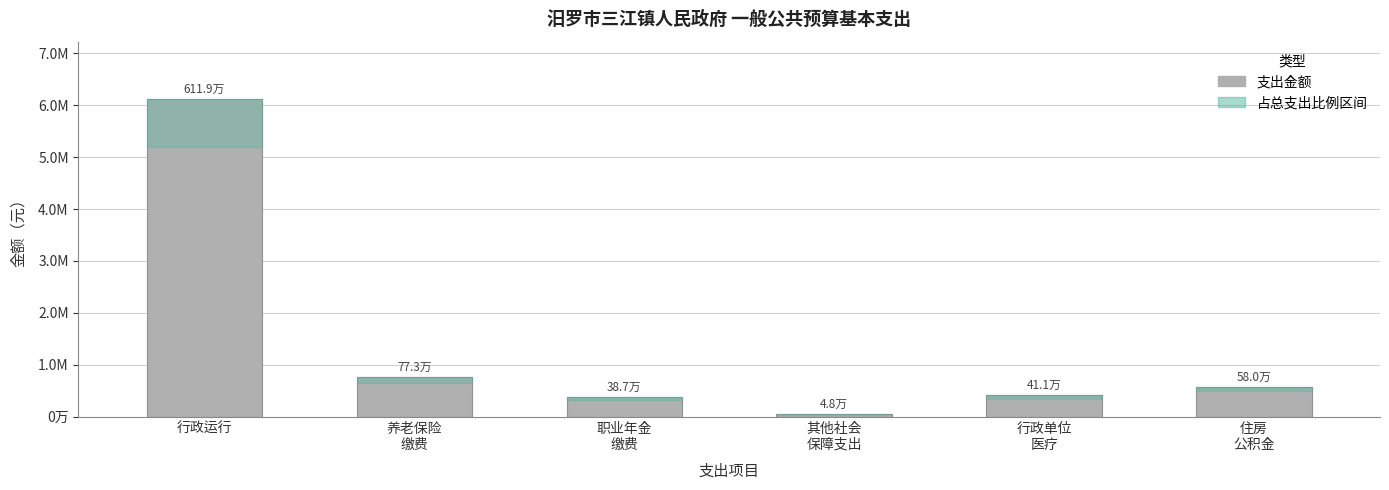

What is the label of the 6th bar from the left?

住房
公积金